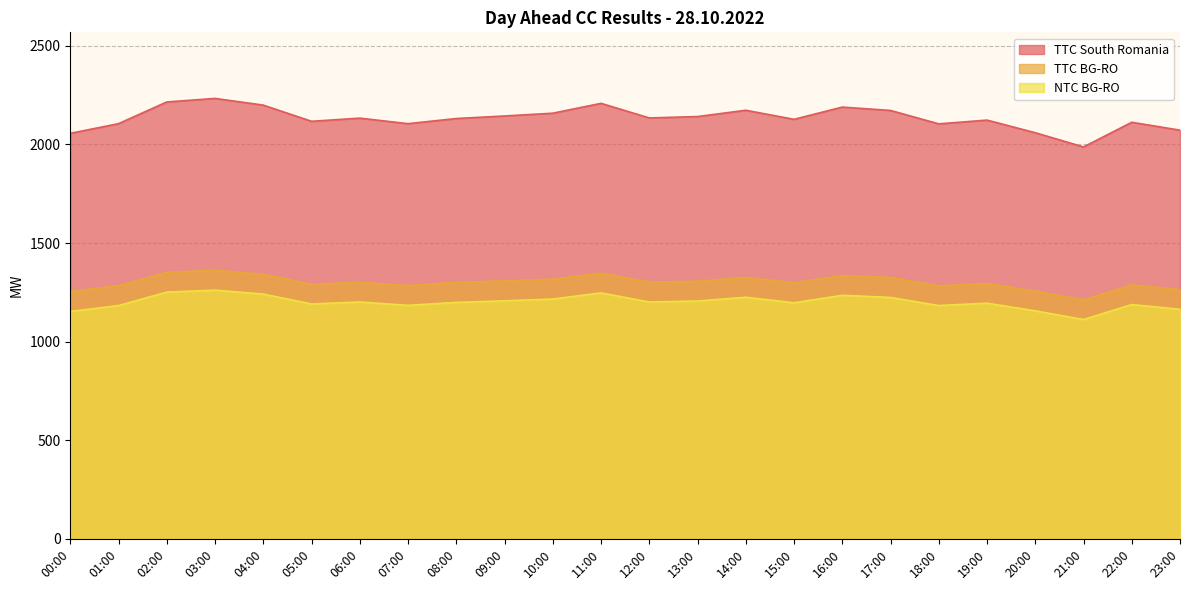

How many interior local peaks does the TTC BG-RO series have?

7